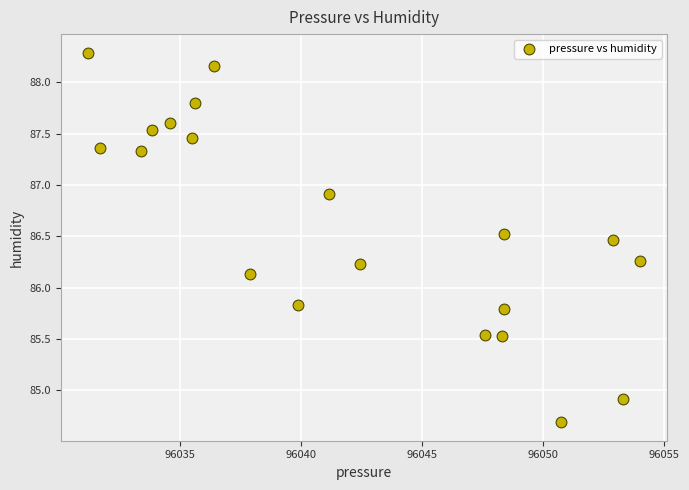

What is the range of X values (max minus min)?

22.8